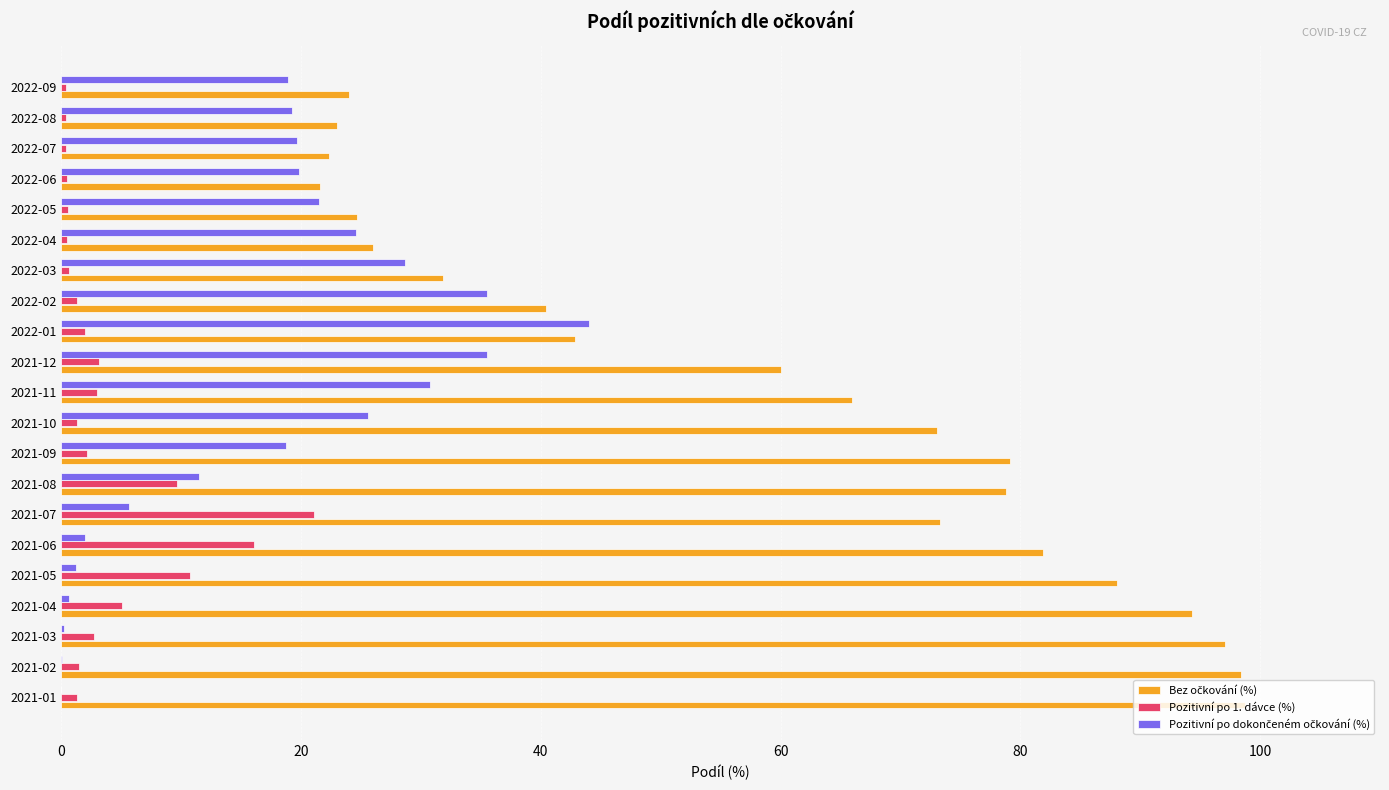

What is the maximum value shown in the chart?

98.7